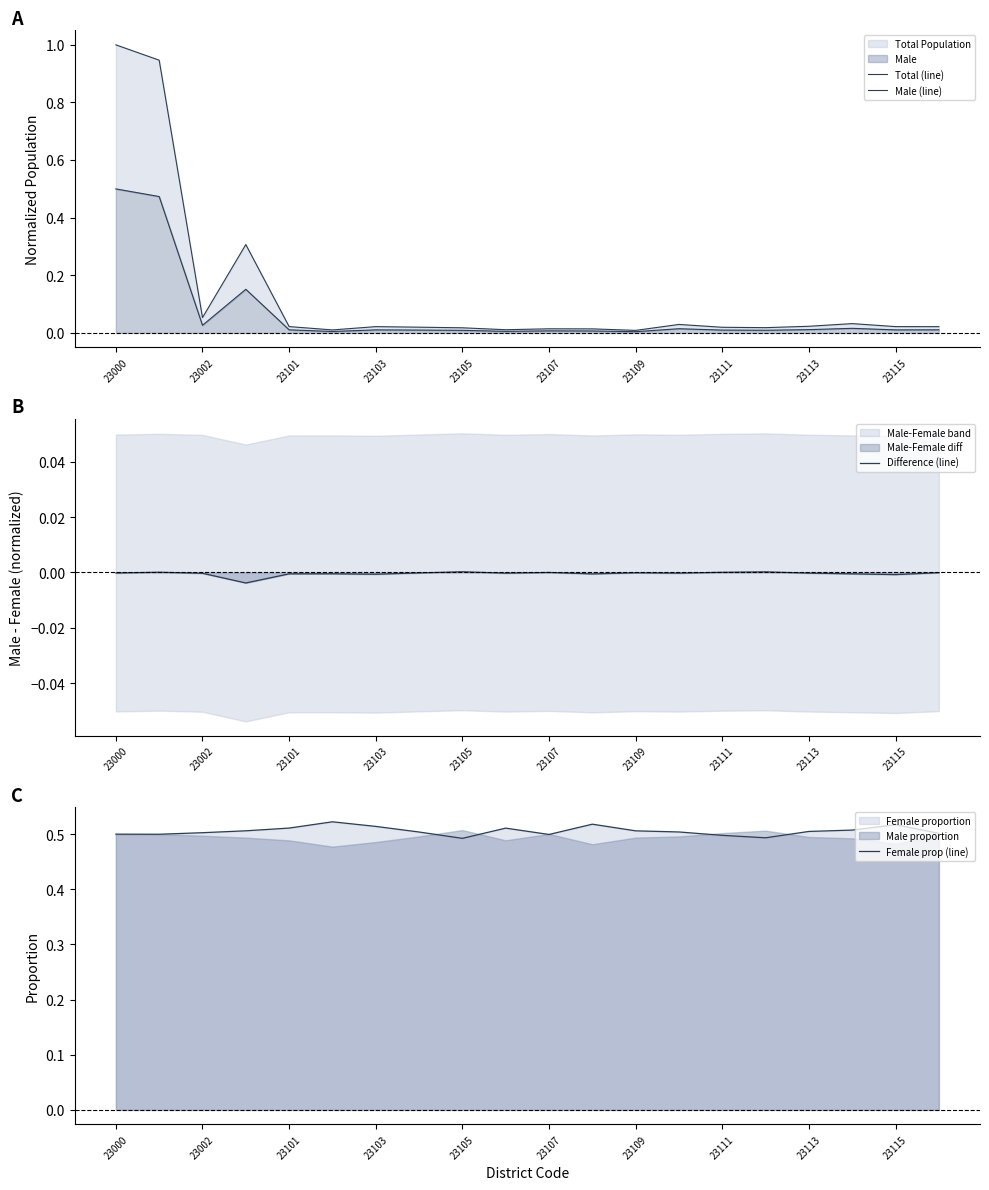

The value of Female prop (line) at 23113 is 0.7. True or false?

False